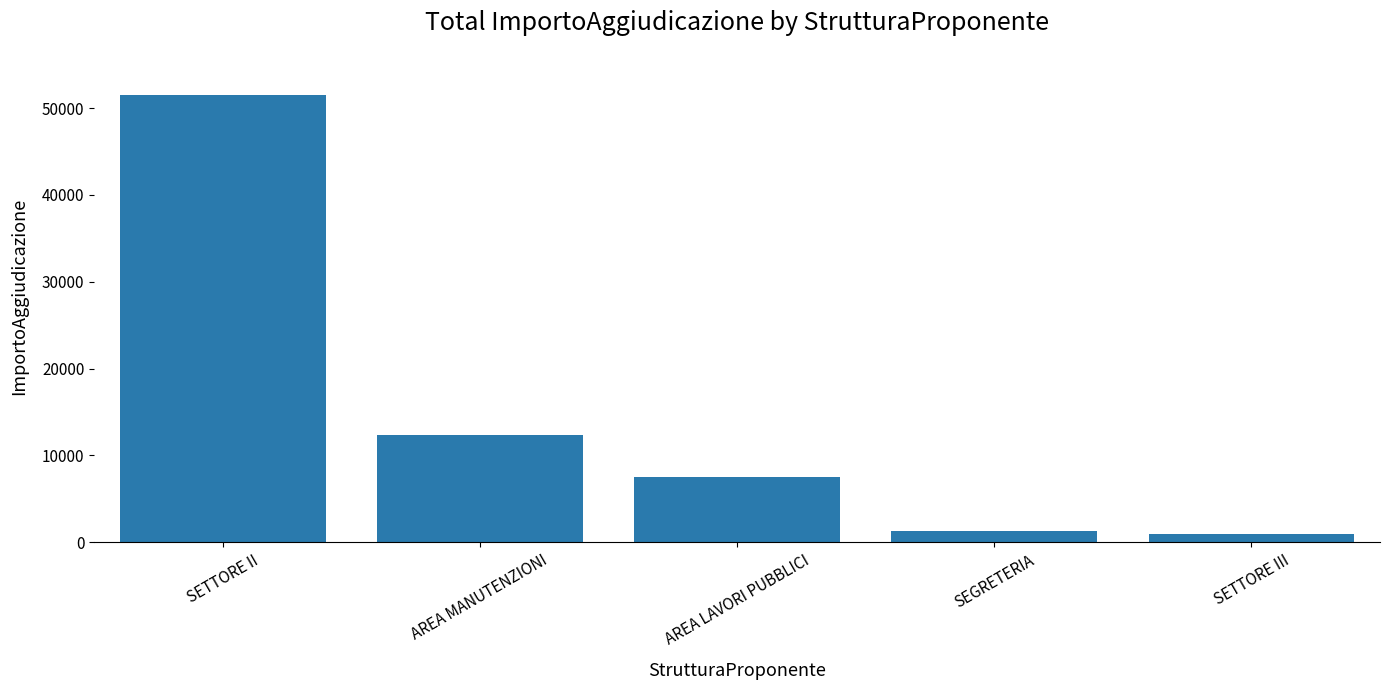

Are the bars grouped side by side (vs. stacked)?

No